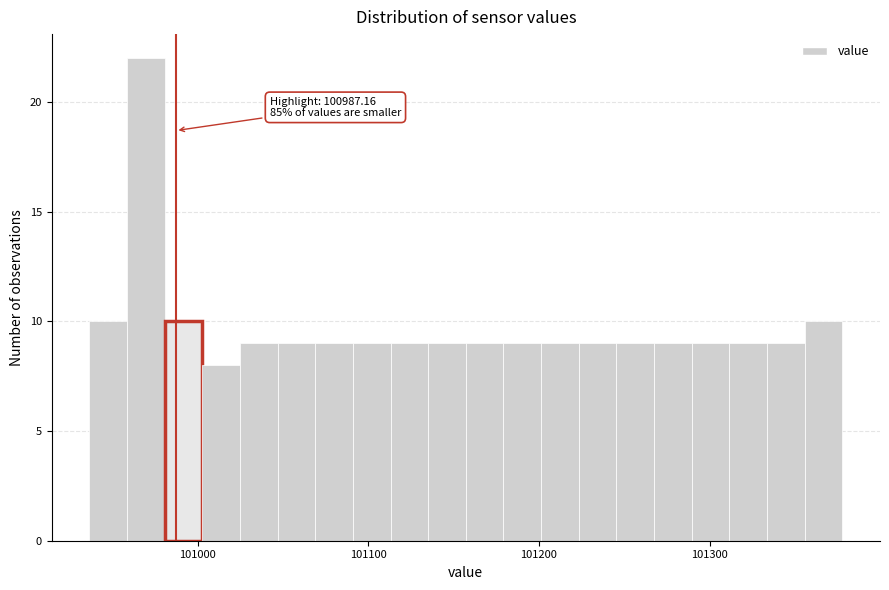

Around what value on the x-axis is the tallest bar? Give the approximate position of its centre, as read against the axis.

100970